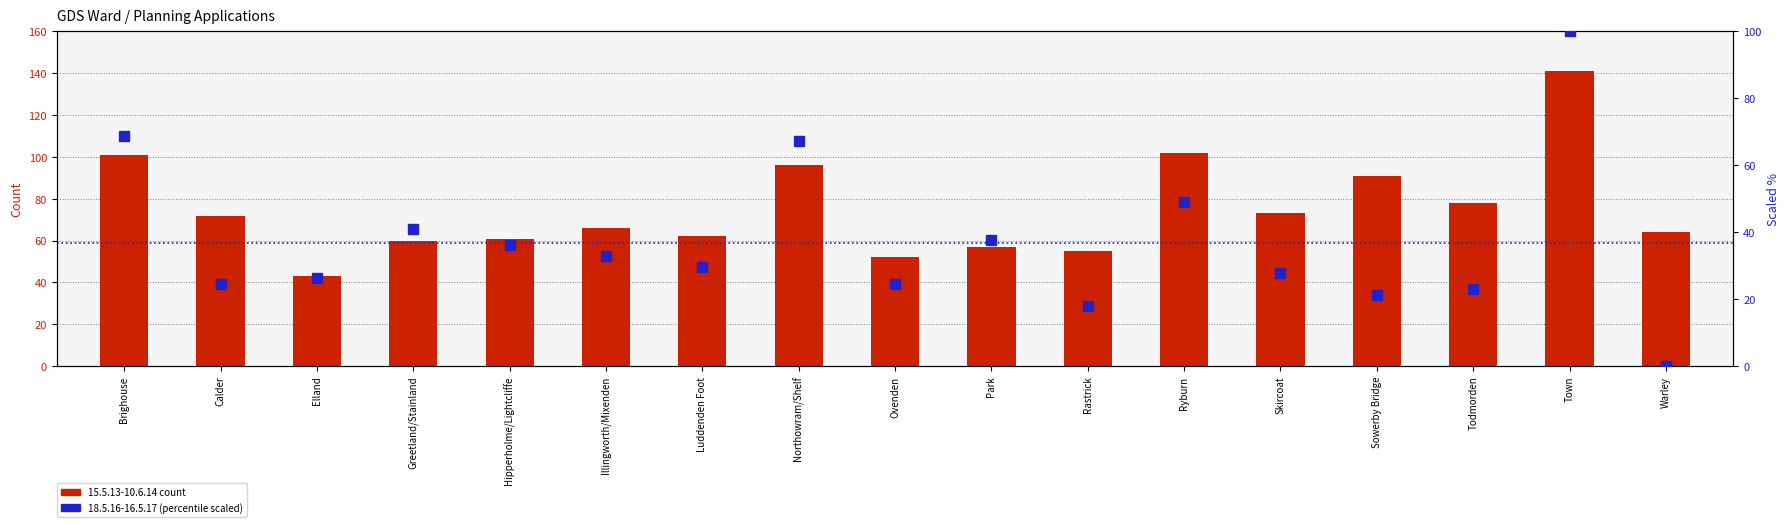

Reading left to right, what are all the values shown in this chart?

15.5.13-10.6.14 count: Brighouse=101.0	Calder=72.0	Elland=43.0	Greetland/Stainland=60.0	Hipperholme/Lightcliffe=61.0	Illingworth/Mixenden=66.0	Luddenden Foot=62.0	Northowram/Shelf=96.0	Ovenden=52.0	Park=57.0	Rastrick=55.0	Ryburn=102.0	Skircoat=73.0	Sowerby Bridge=91.0	Todmorden=78.0	Town=141.0	Warley=64.0
18.5.16-16.5.17 (scaled): Brighouse=68.9	Calder=24.6	Elland=26.2	Greetland/Stainland=41.0	Hipperholme/Lightcliffe=36.1	Illingworth/Mixenden=32.8	Luddenden Foot=29.5	Northowram/Shelf=67.2	Ovenden=24.6	Park=37.7	Rastrick=18.0	Ryburn=49.2	Skircoat=27.9	Sowerby Bridge=21.3	Todmorden=23.0	Town=100.0	Warley=0.0